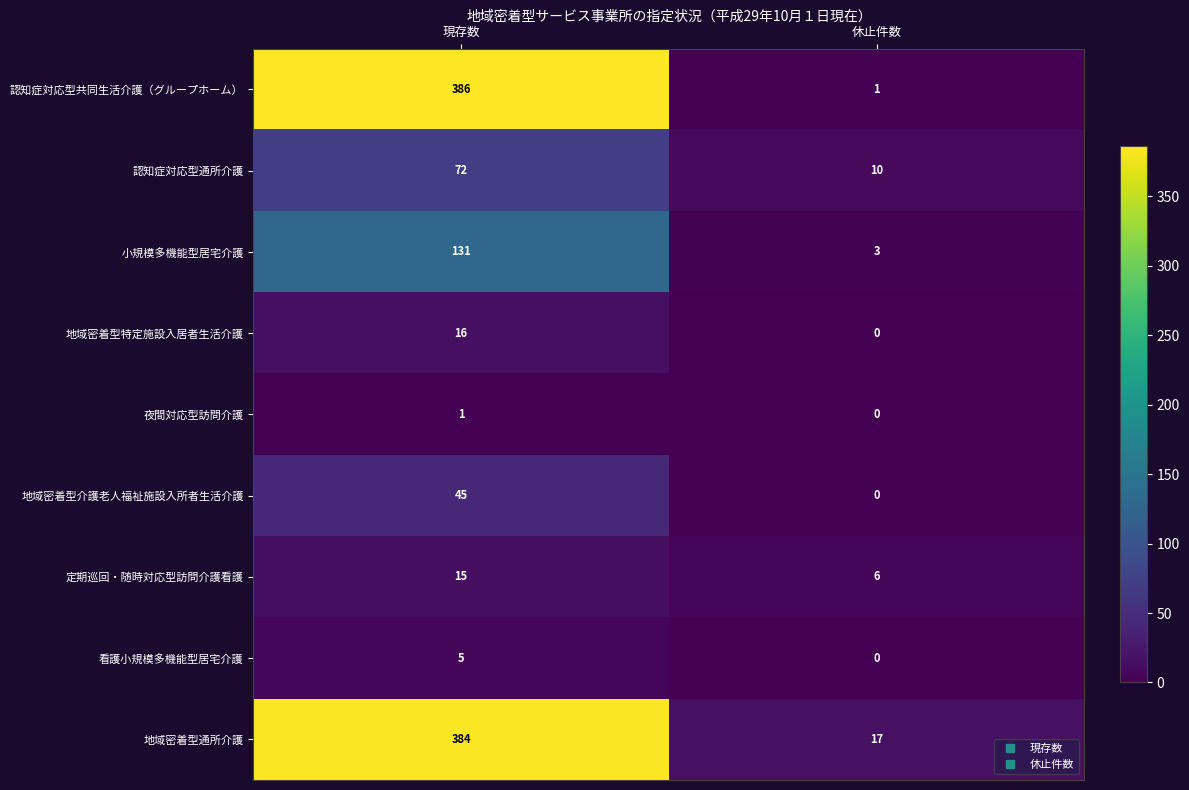

Rank the categories by 認知症対応型通所介護 value from highest to lowest.

現存数, 休止件数